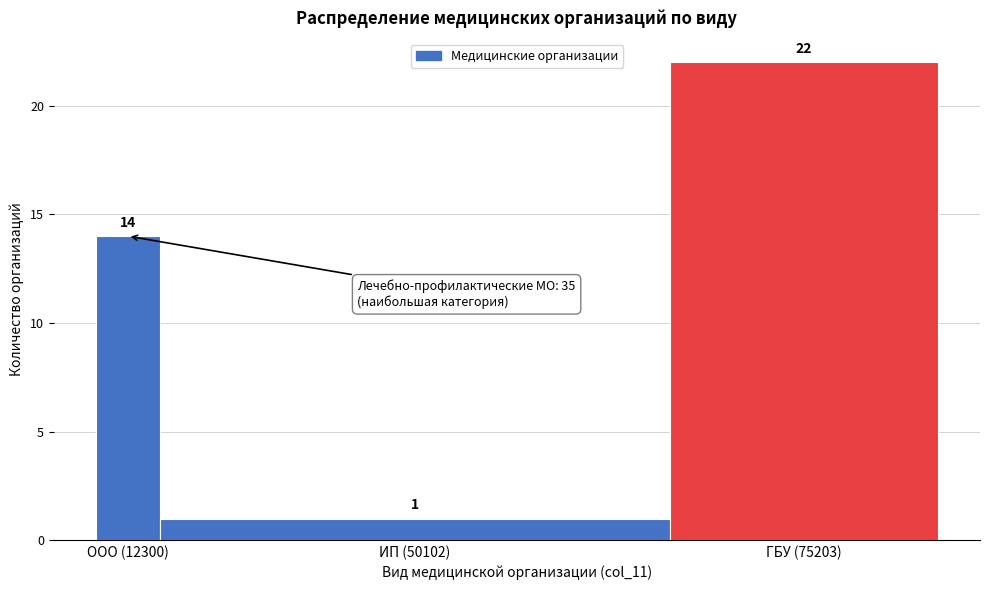

Reading left to right, list all the values displayed in this chart.

14	1	22